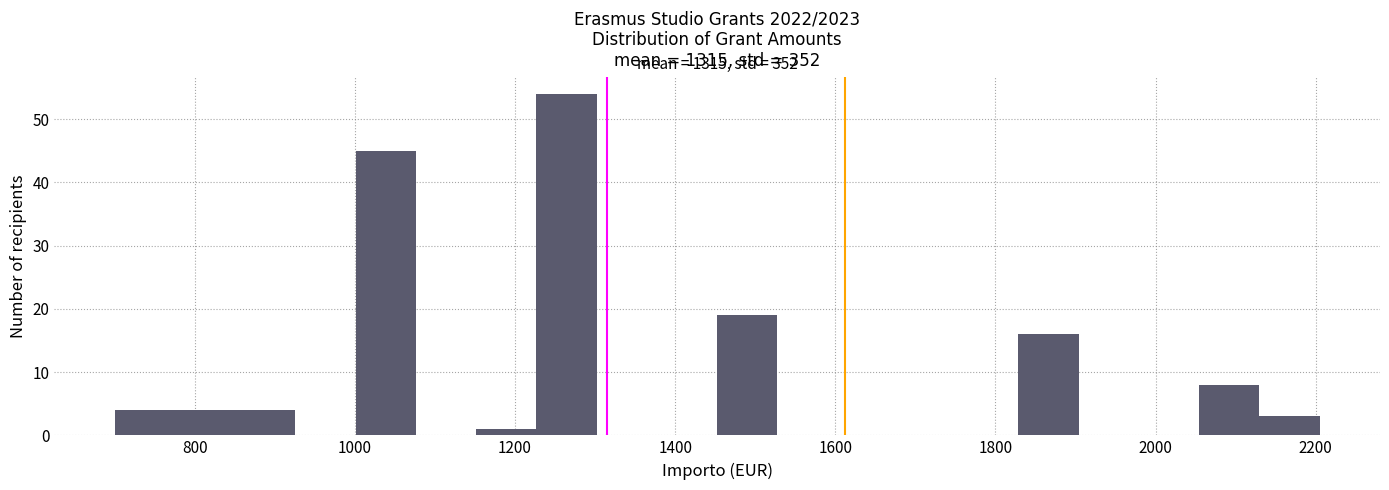

Around what value on the x-axis is the tallest bar? Give the approximate position of its centre, as read against the axis.

1260